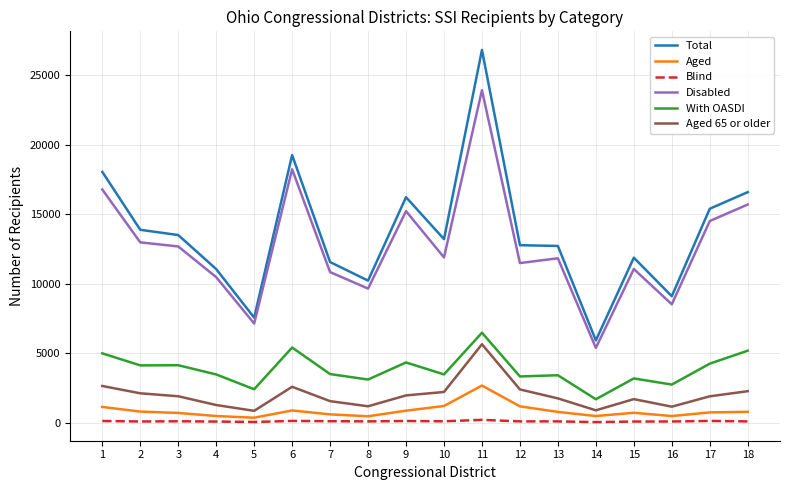

What is the approximate value of Aged 65 or older at 11, to the nearest 10?

5650